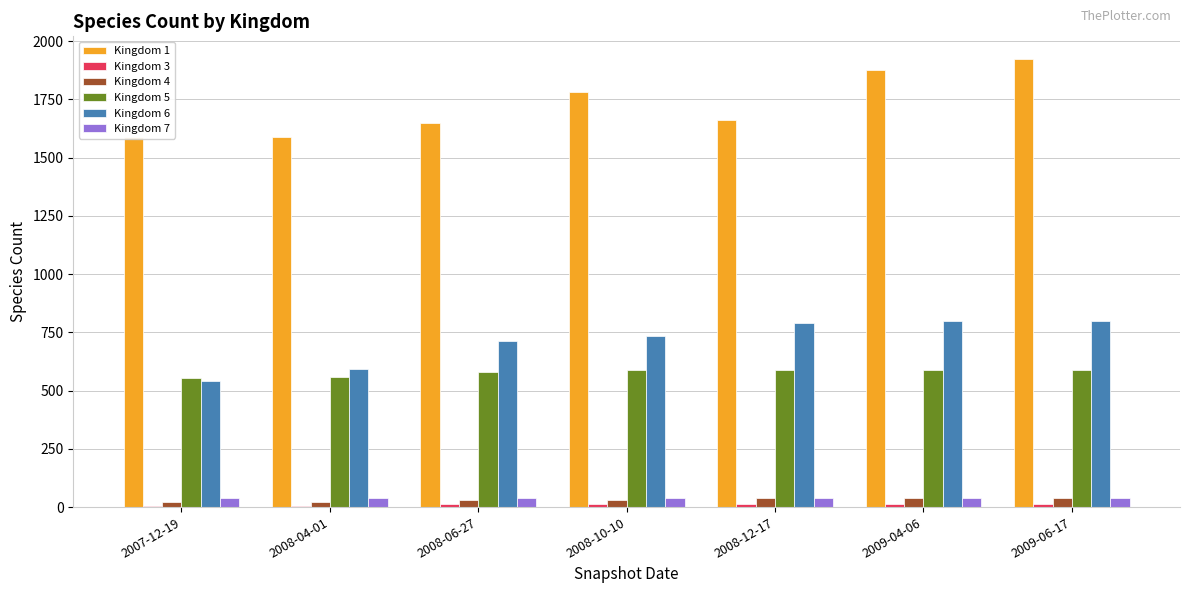

Reading left to right, list all the values displayed in this chart.

Kingdom 1: 2007-12-19=1588	2008-04-01=1588	2008-06-27=1649	2008-10-10=1781	2008-12-17=1661	2009-04-06=1874	2009-06-17=1924
Kingdom 3: 2007-12-19=6	2008-04-01=6	2008-06-27=12	2008-10-10=12	2008-12-17=12	2009-04-06=12	2009-06-17=12
Kingdom 4: 2007-12-19=23	2008-04-01=23	2008-06-27=30	2008-10-10=30	2008-12-17=37	2009-04-06=38	2009-06-17=38
Kingdom 5: 2007-12-19=552	2008-04-01=558	2008-06-27=579	2008-10-10=587	2008-12-17=588	2009-04-06=588	2009-06-17=590
Kingdom 6: 2007-12-19=543	2008-04-01=592	2008-06-27=713	2008-10-10=735	2008-12-17=792	2009-04-06=799	2009-06-17=799
Kingdom 7: 2007-12-19=39	2008-04-01=39	2008-06-27=39	2008-10-10=39	2008-12-17=39	2009-04-06=39	2009-06-17=39